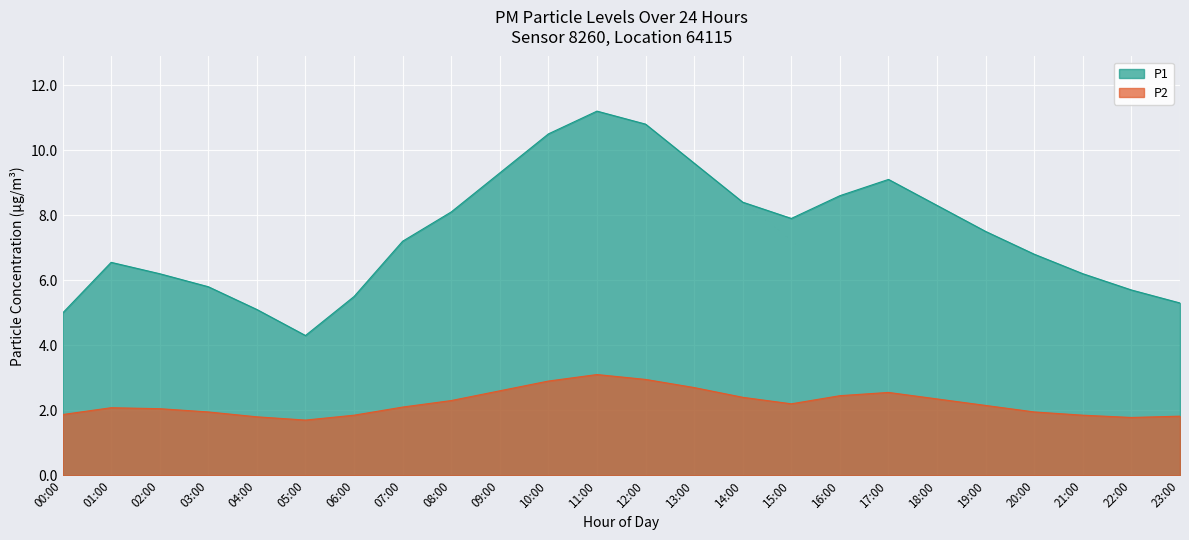

How many data points in P1 are above 7?

13